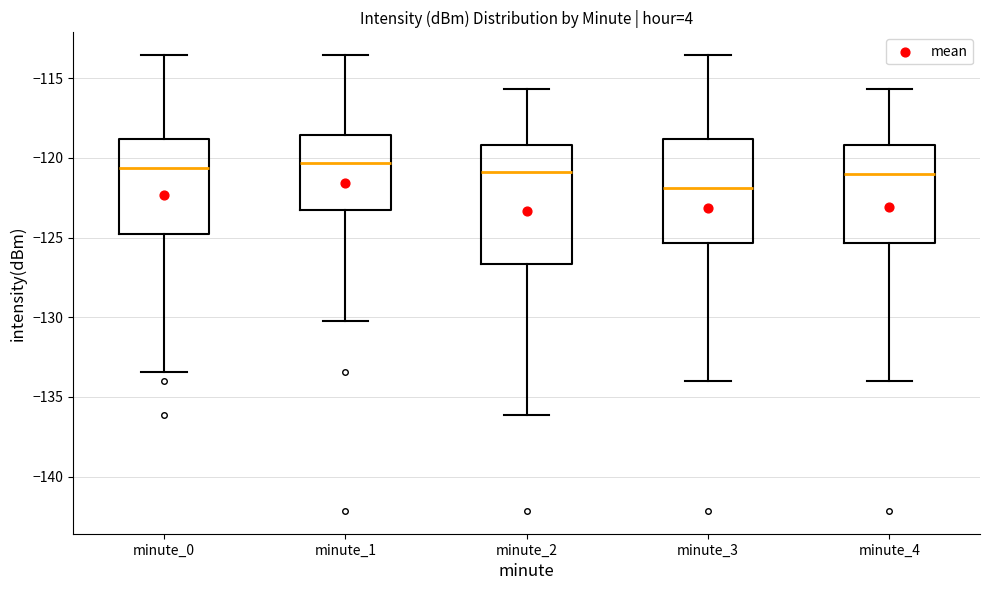

Which box is the tallest, from its lower edge to its upper edge?

minute_2